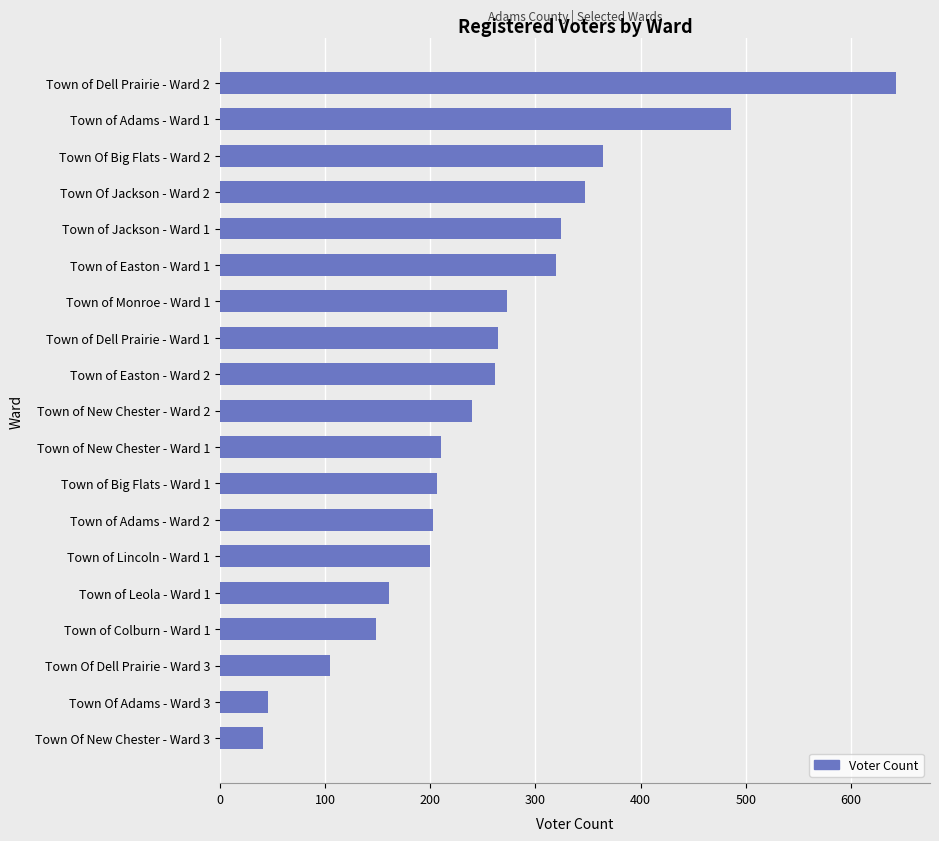

Which has a higher value, Town of New Chester - Ward 2 or Town of Colburn - Ward 1?

Town of New Chester - Ward 2